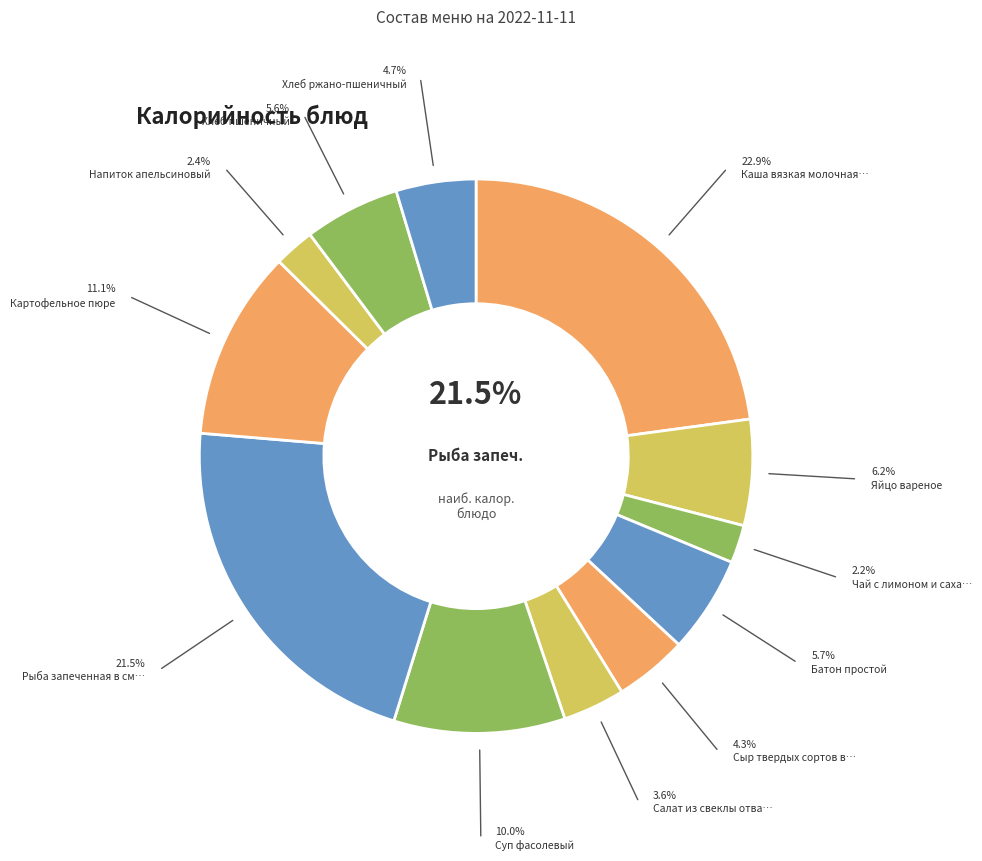

What percentage do Яйцо вареное and Суп фасолевый together represent?

16.2%